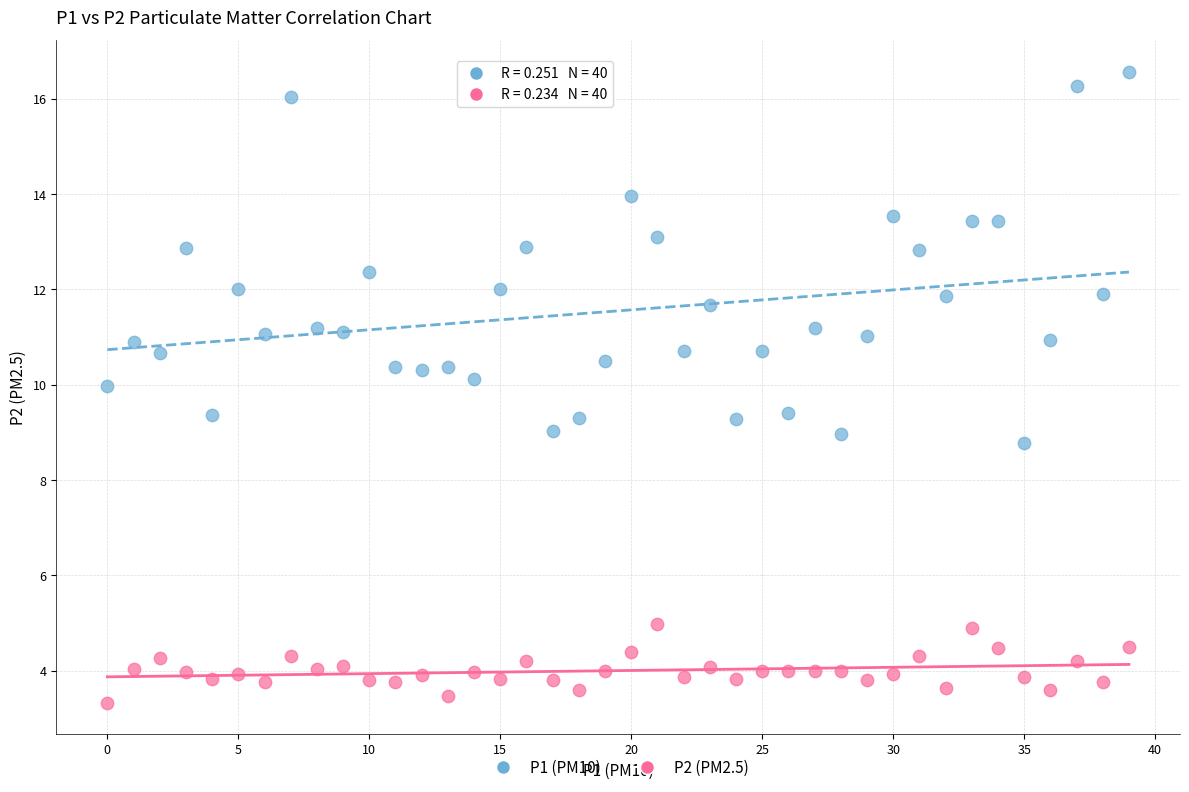

Which series reaches the minimum Y coordinate?

P2 (PM2.5)